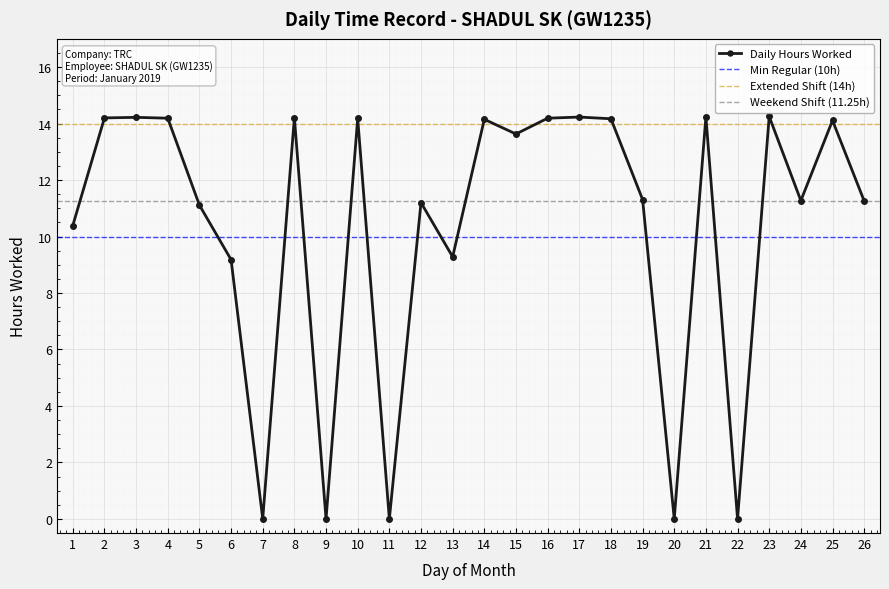

Reading left to right, what are all the values shown in this chart?

10.4	14.2	14.2	14.2	11.1	9.2	0.0	14.2	0.0	14.2	0.0	11.2	9.3	14.2	13.6	14.2	14.2	14.2	11.3	0.0	14.2	0.0	14.2	11.3	14.1	11.3